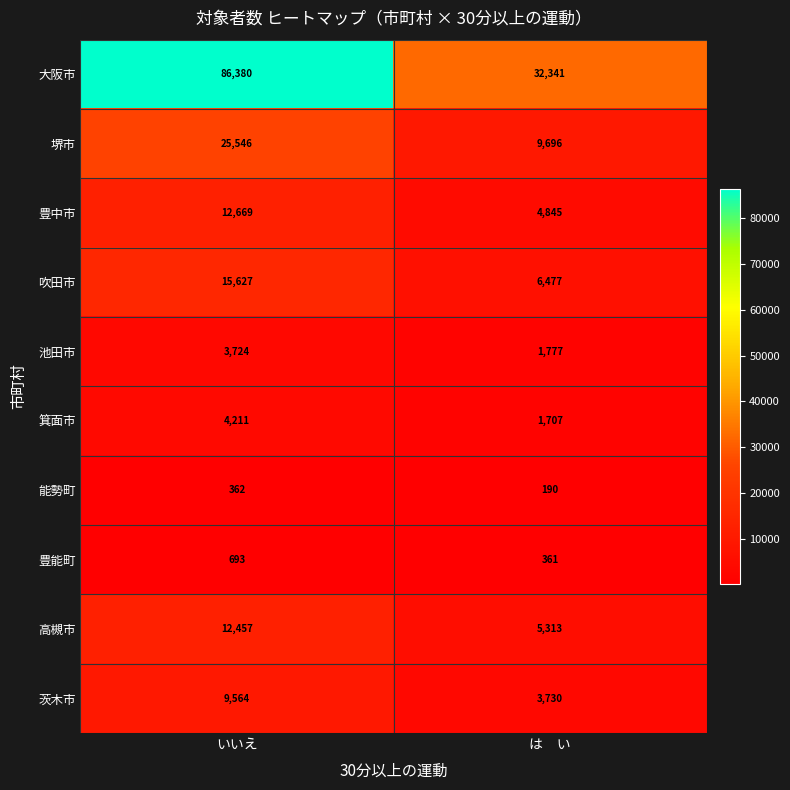

What is the total value across all series at いいえ?

171233